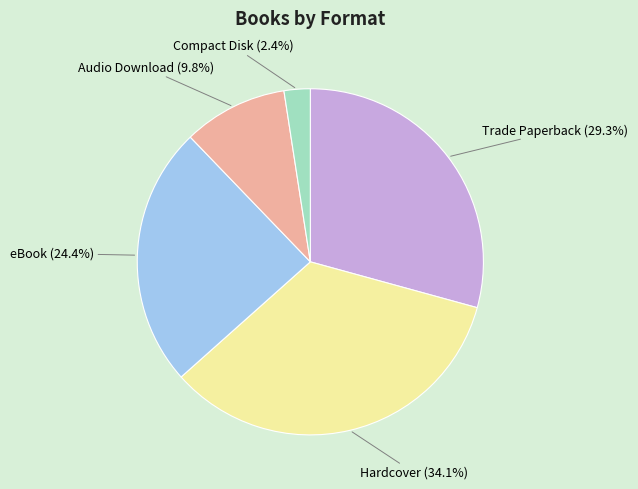

To the nearest percent, what is the difference between the largest and smallest slice percentages?

32%